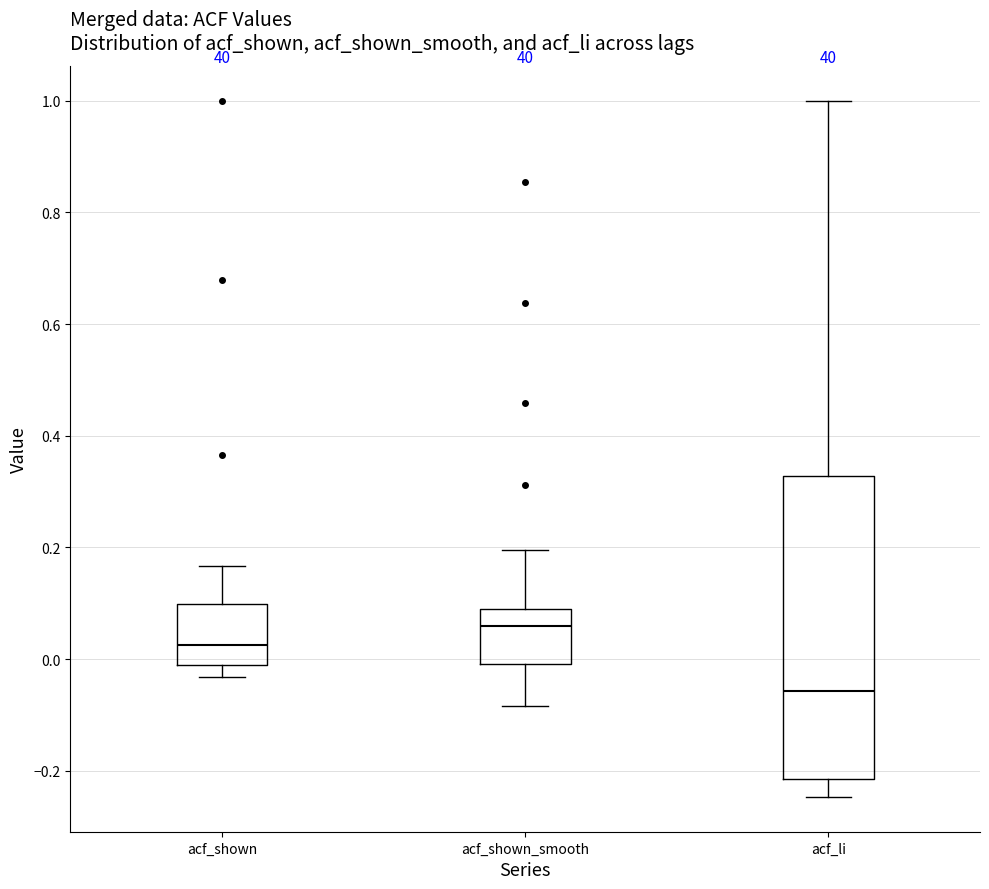

Reading left to right, read every box against the y-axis: the position of its median line, the range the box covers, and the ends of its whiskers. The values are not printed on the chart, so give them approximately, as read against the axis.

acf_shown: median 0.02, box -0.02 to 0.10, whiskers -0.04 to 0.16
acf_shown_smooth: median 0.06, box 0.00 to 0.08, whiskers -0.08 to 0.20
acf_li: median -0.06, box -0.22 to 0.32, whiskers -0.24 to 1.00